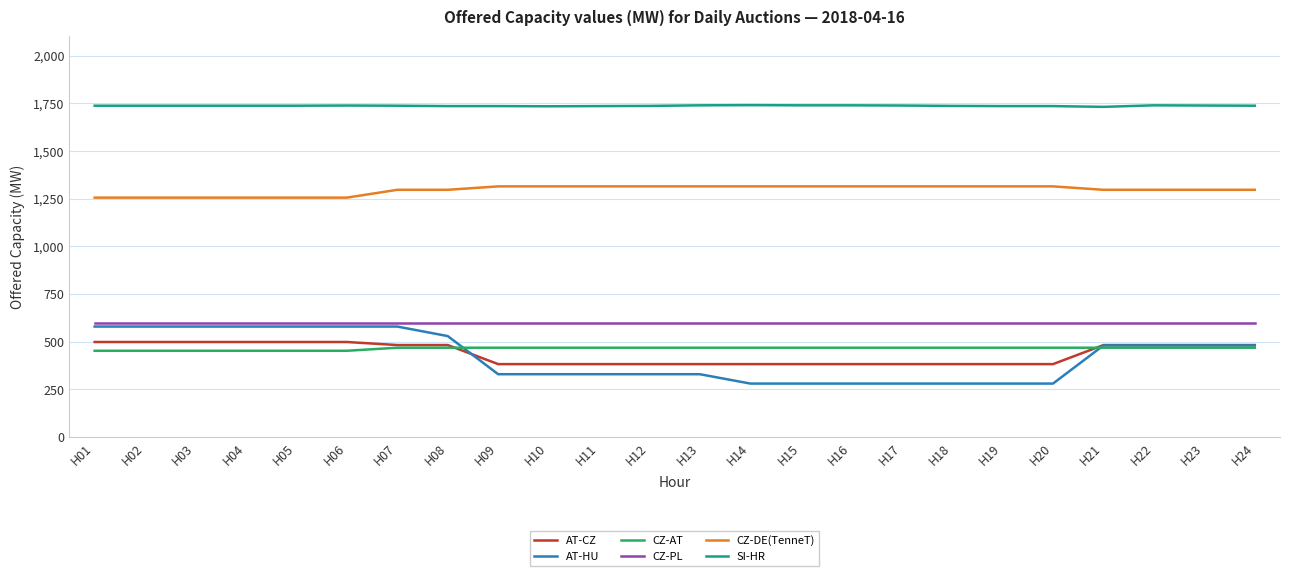

Rank the series at H12 from lowest to highest value.

AT-HU, AT-CZ, CZ-AT, CZ-PL, CZ-DE(TenneT), SI-HR